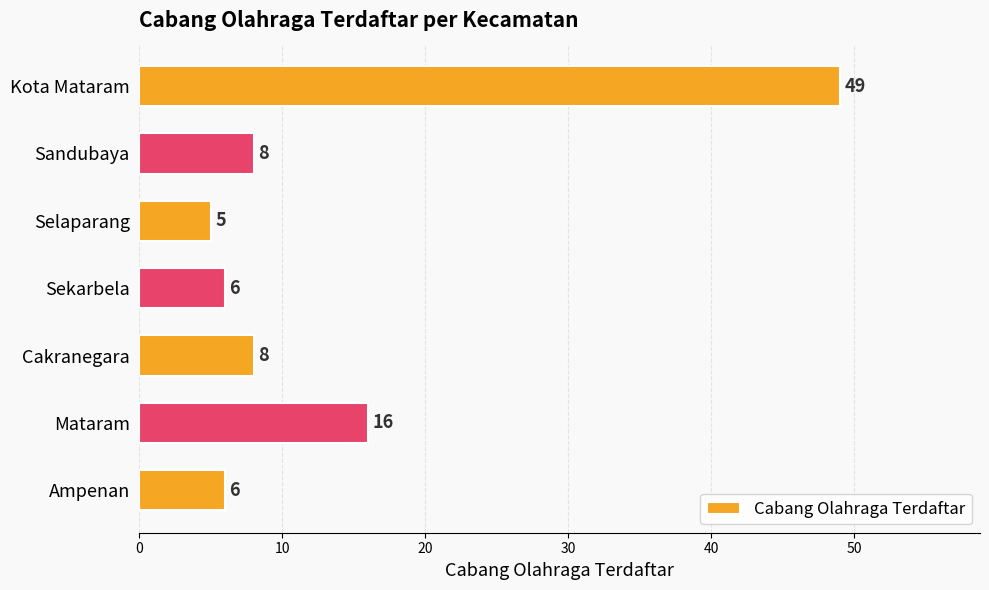

The value at Sekarbela is 8. True or false?

False